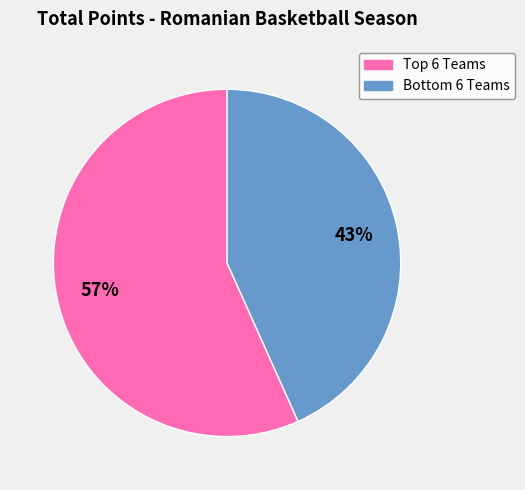

To the nearest percent, what is the average slice percentage?

50%